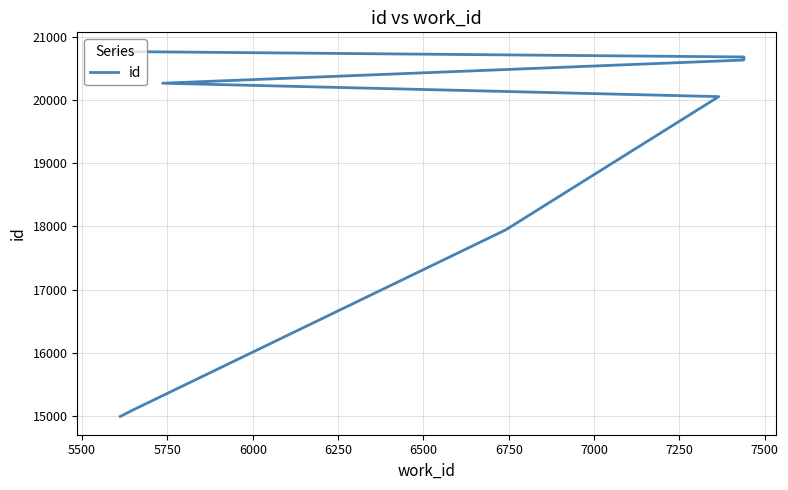

What is the maximum value shown in the chart?

20779